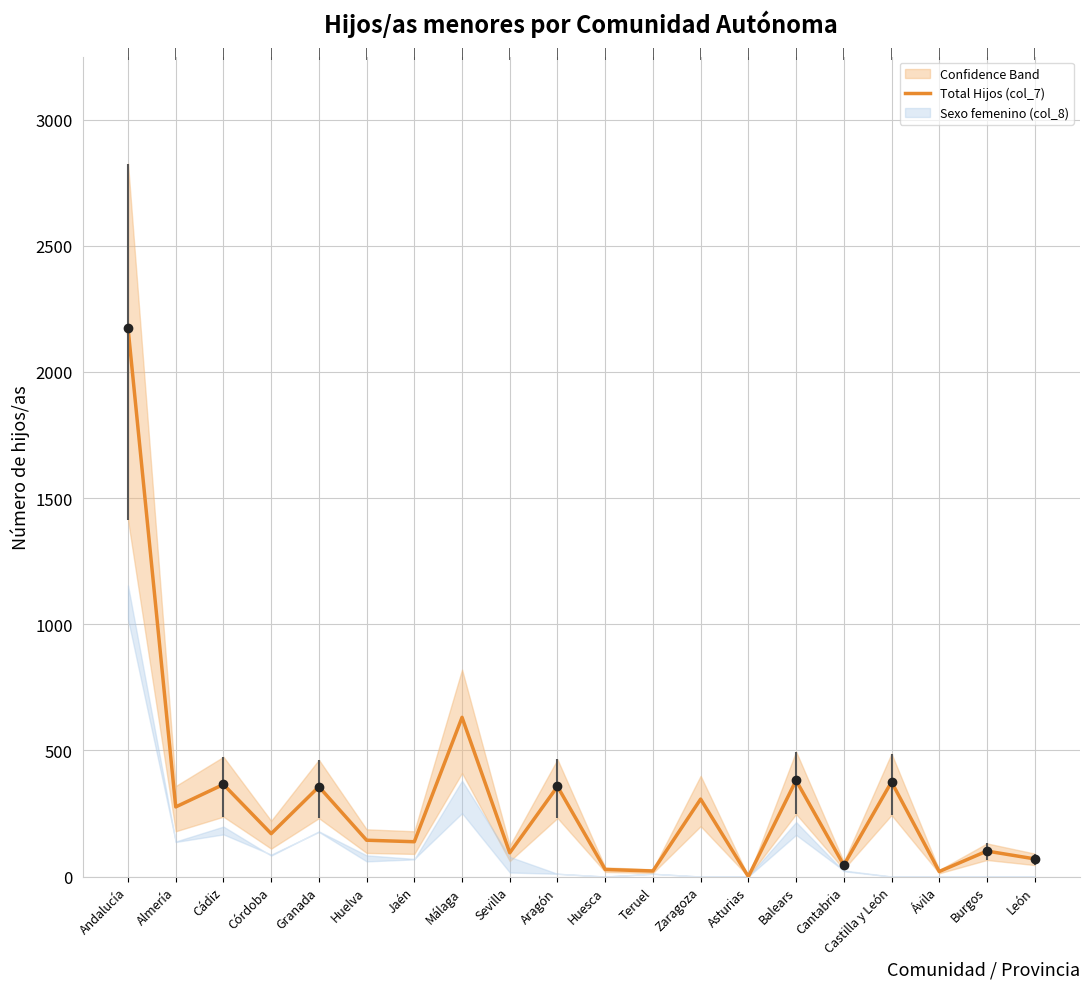

What is the difference between the second highest and minimum values?

631